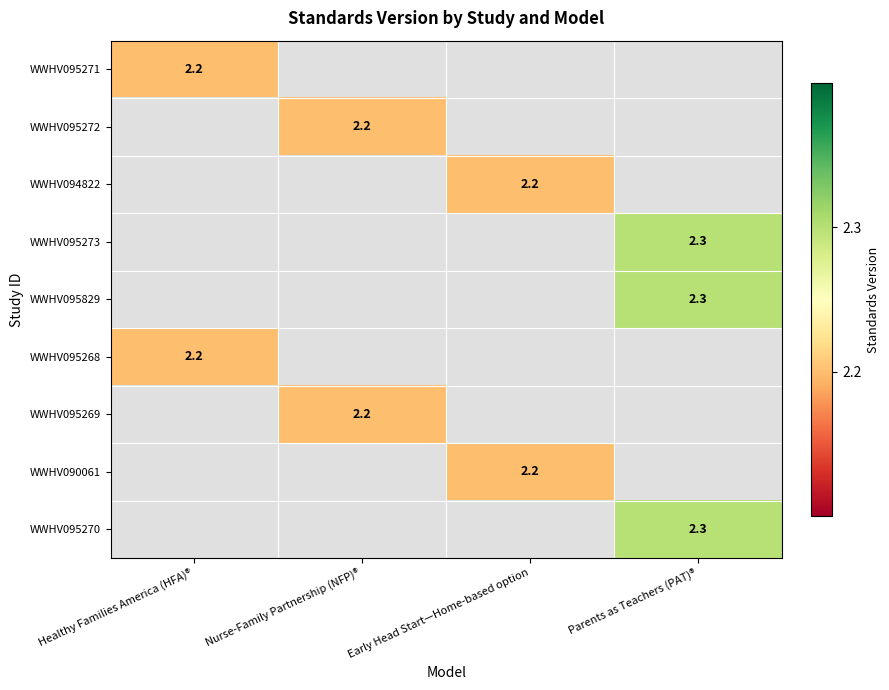

What is the highest value of the WWHV095268 series?

2.2